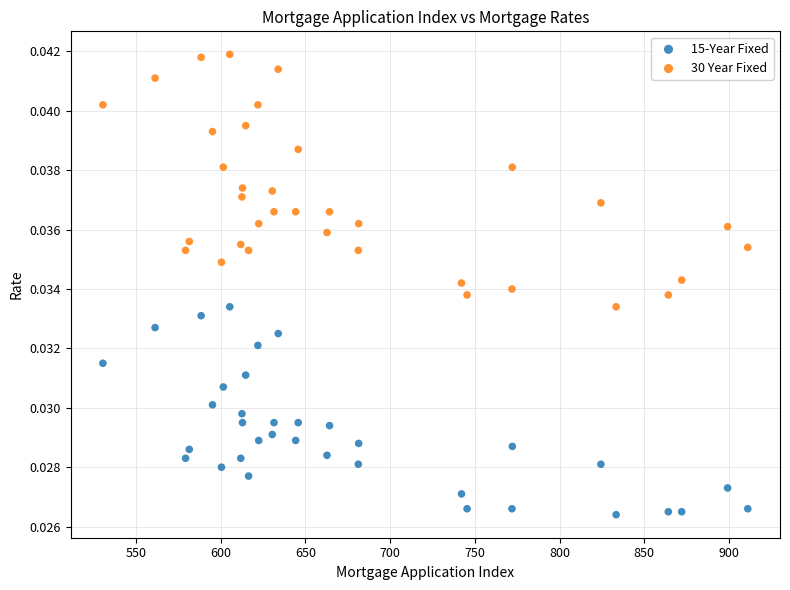

Which series reaches the minimum Y coordinate?

15-Year Fixed